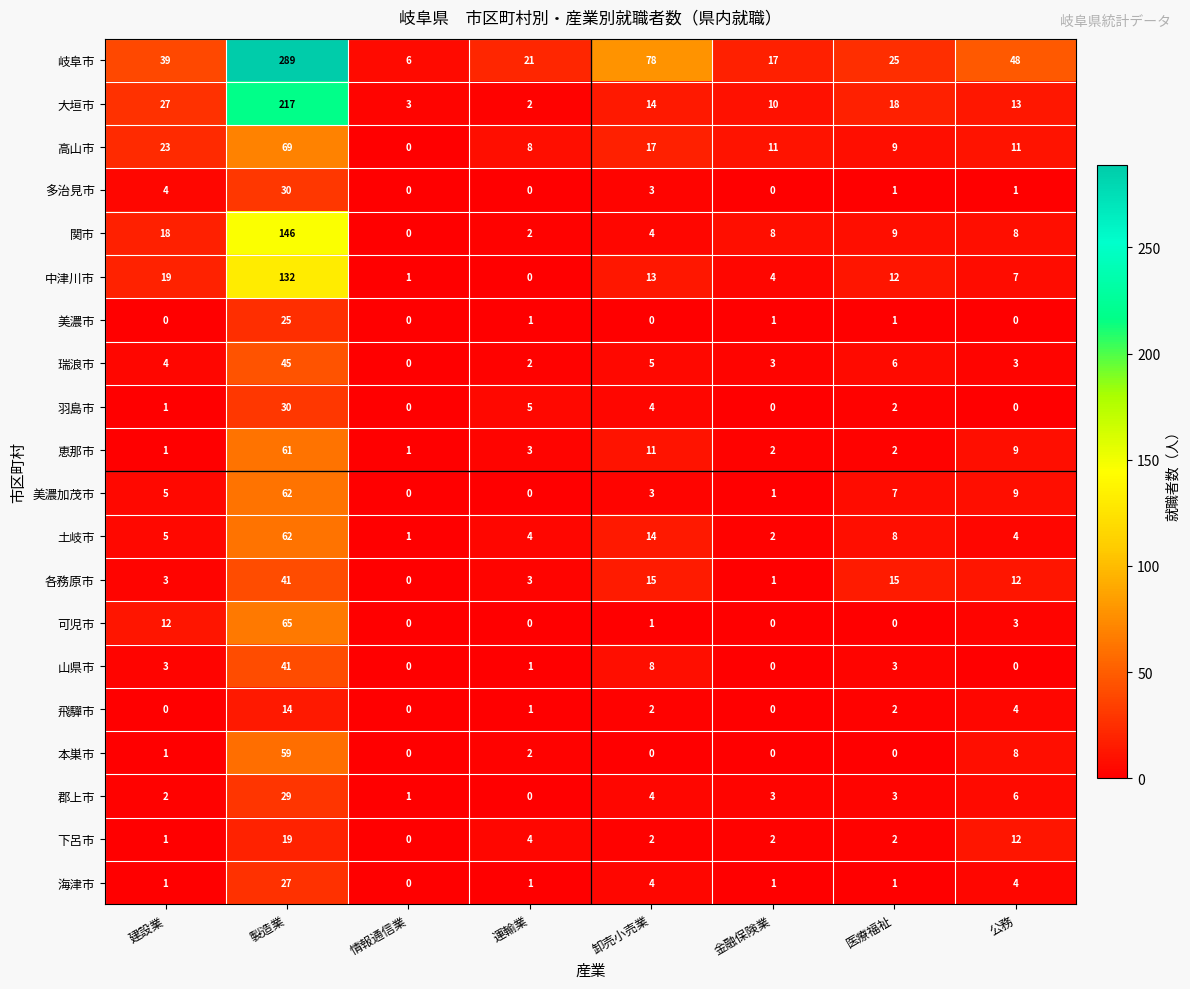

What is the total value across all series at 金融保険業?

66